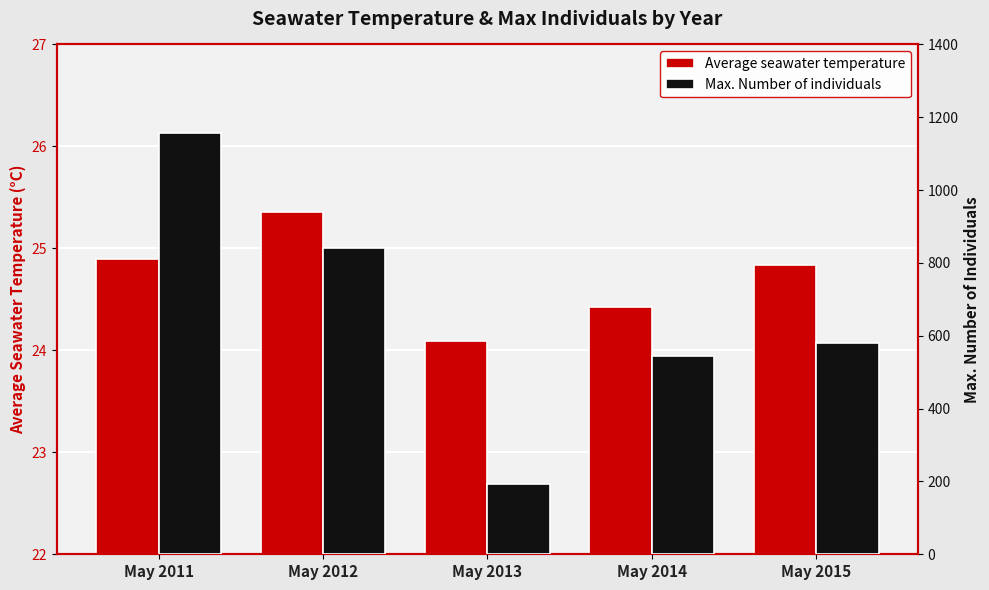

What is the value of the Max. Number of individuals bar at the 4th from the left?

544.0